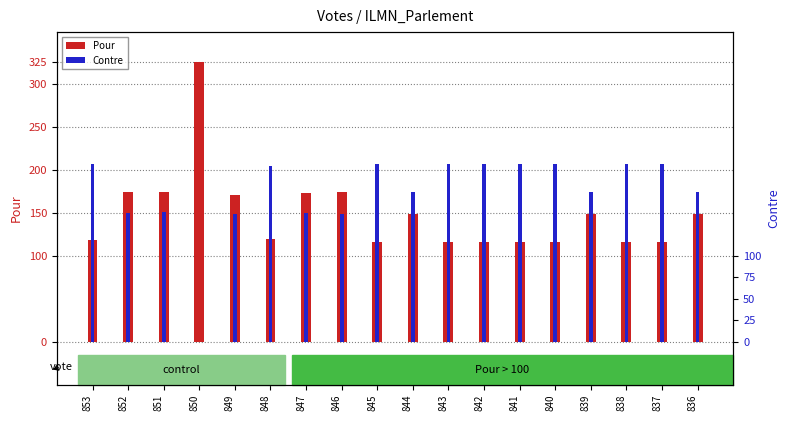

What is the sum of all Contre values?

3121